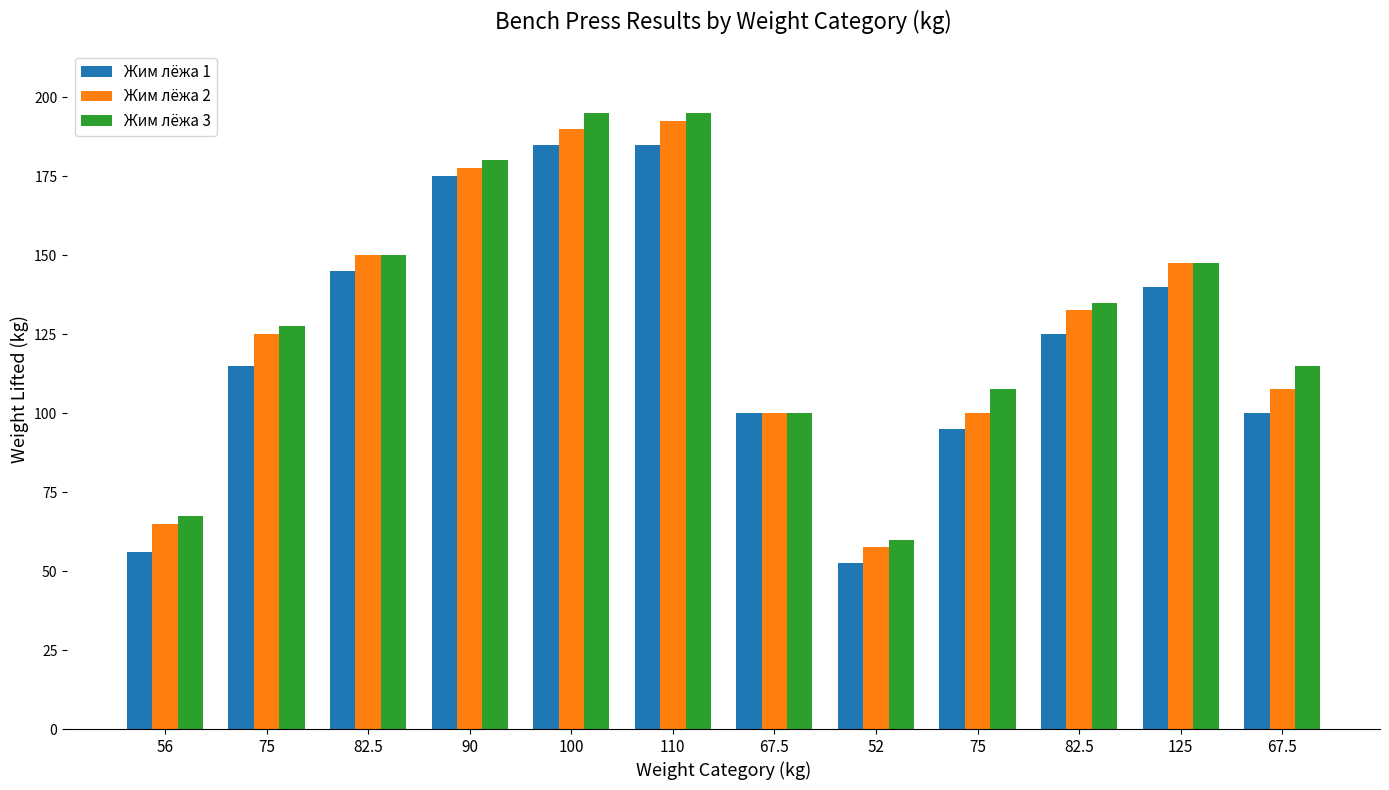

At which category does the chart reach its minimum across all series?

52